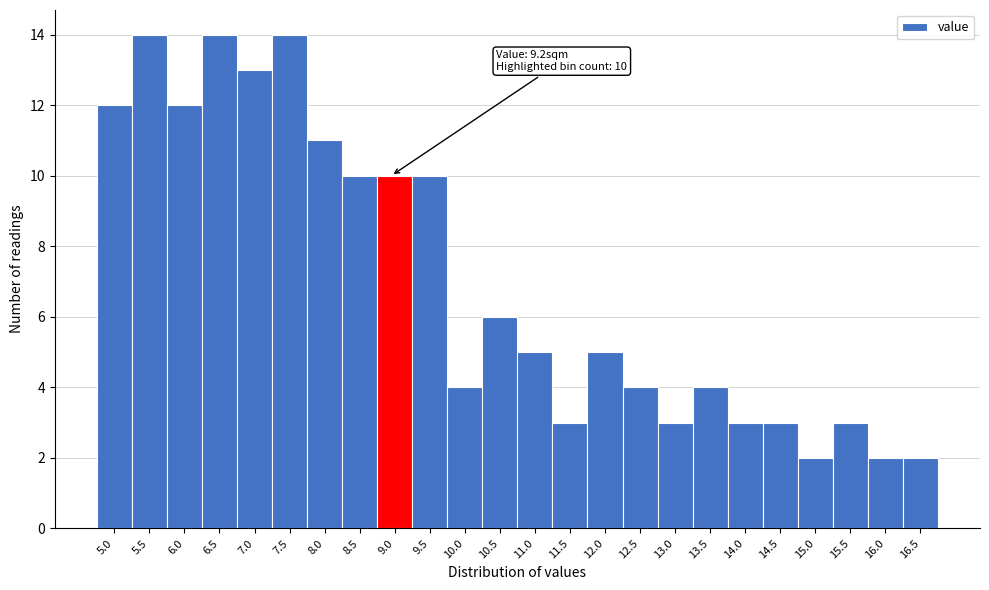

Reading right to left, extract all data points from this chart.

16.5=2	16.0=2	15.5=3	15.0=2	14.5=3	14.0=3	13.5=4	13.0=3	12.5=4	12.0=5	11.5=3	11.0=5	10.5=6	10.0=4	9.5=10	9.0=10	8.5=10	8.0=11	7.5=14	7.0=13	6.5=14	6.0=12	5.5=14	5.0=12